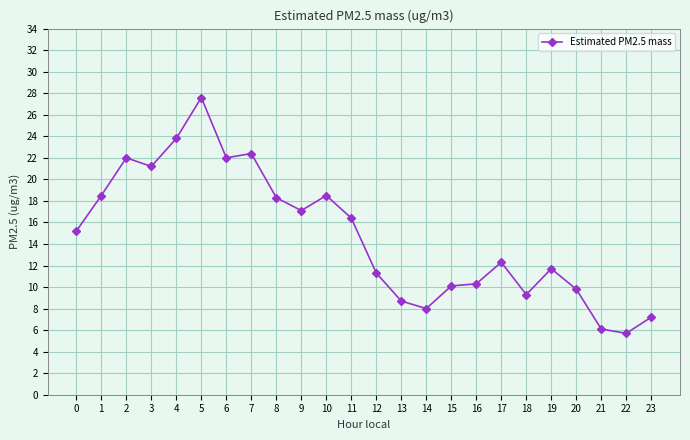

What is the minimum value shown in the chart?

5.7